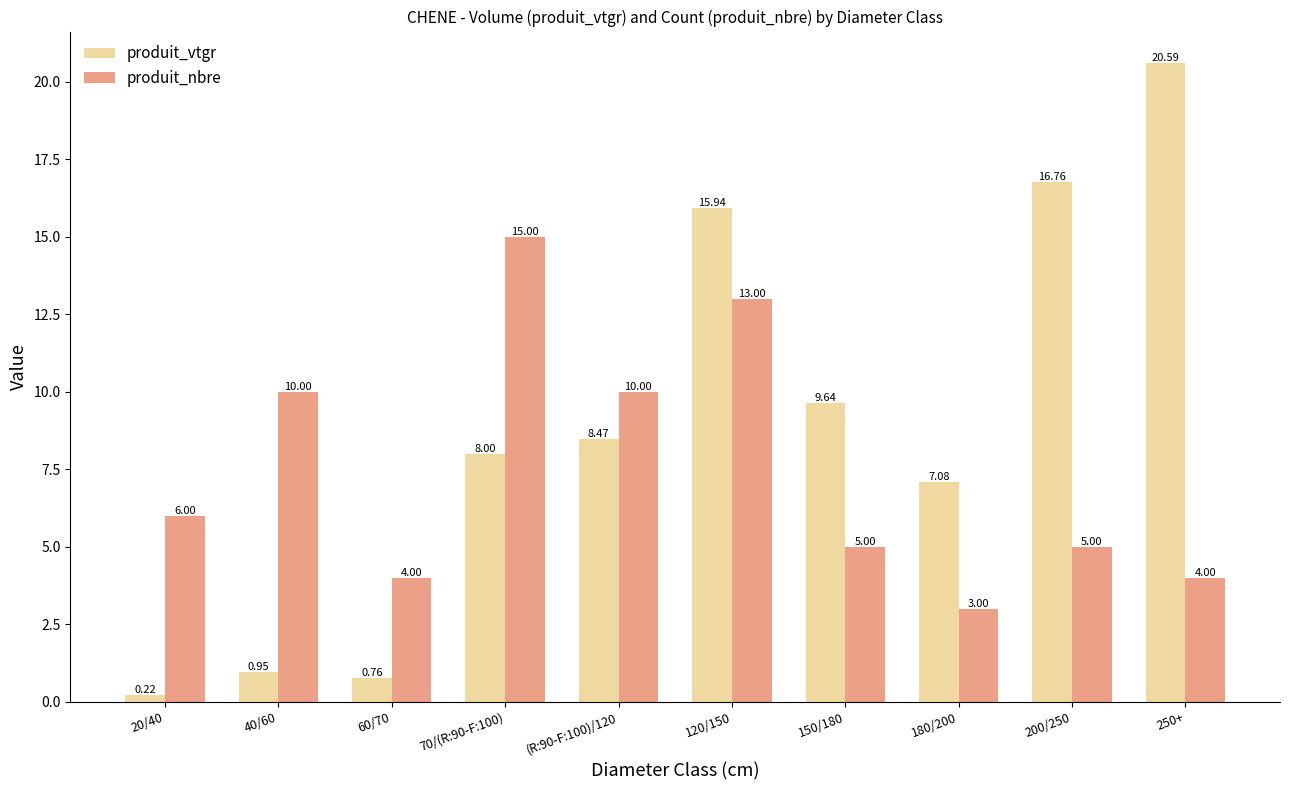

At 60/70, list the series in order from smallest to largest.

produit_vtgr, produit_nbre